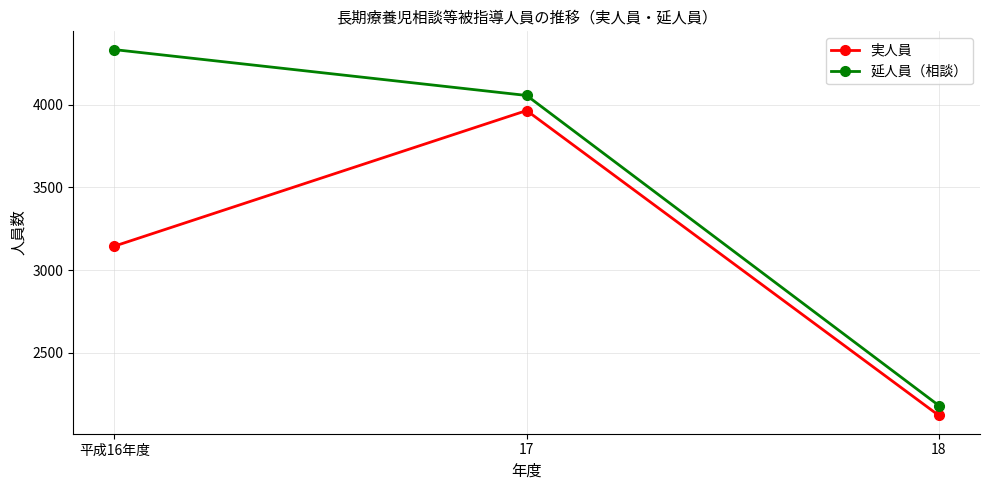

Reading left to right, transcribe all the data shown in this chart.

実人員: 平成16年度=3145	17=3964	18=2122
延人員（相談）: 平成16年度=4332	17=4055	18=2182